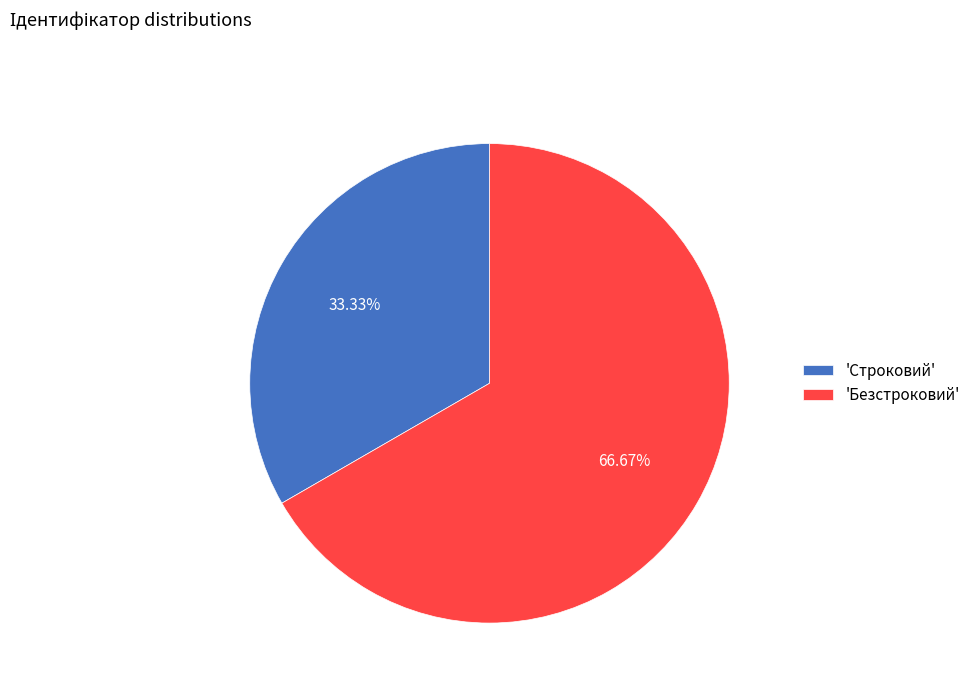

Does any single category account for the majority?

Yes